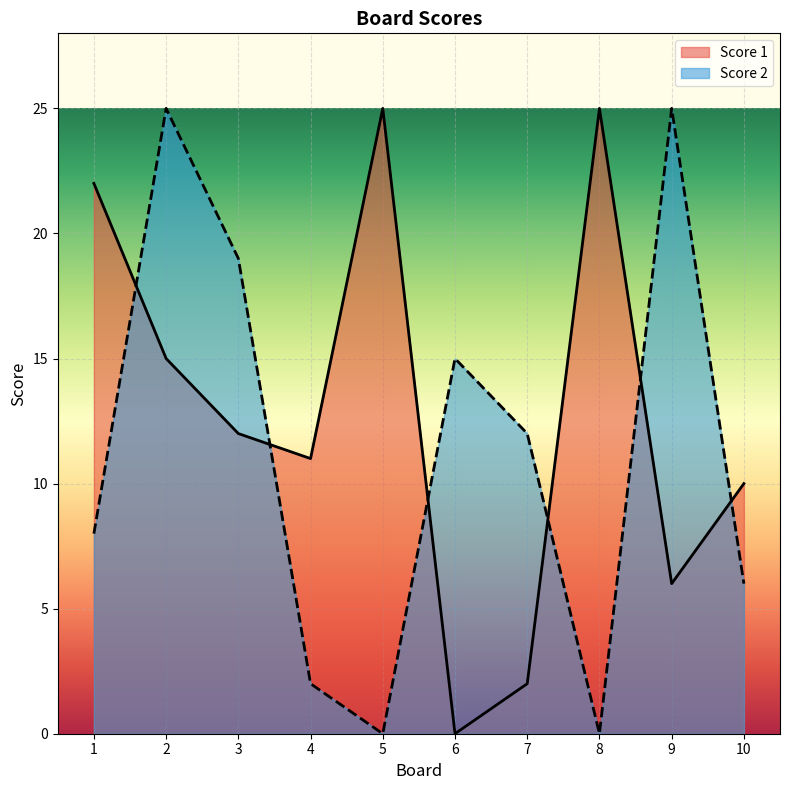

List the labels in order of Score 1 value, largest first.

5, 8, 1, 2, 3, 4, 10, 9, 7, 6